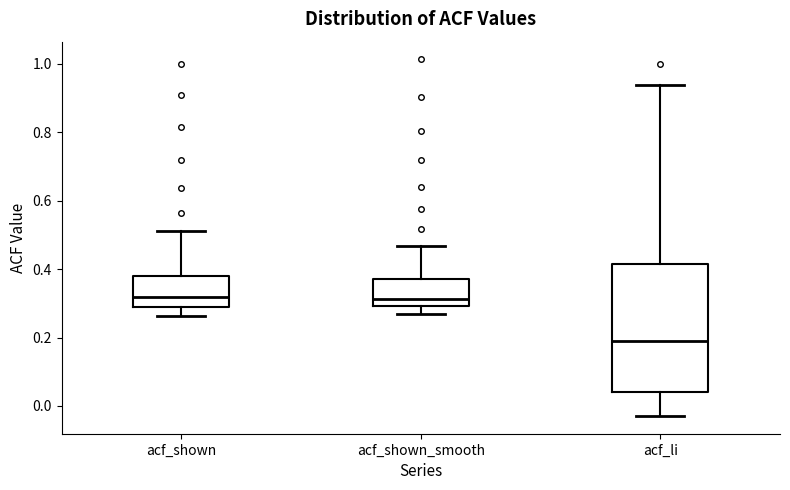

Where does the upper whisker of the box for acf_shown_smooth end on the y-axis? The values are not printed on the chart, so give them approximately, as read against the axis.

0.46